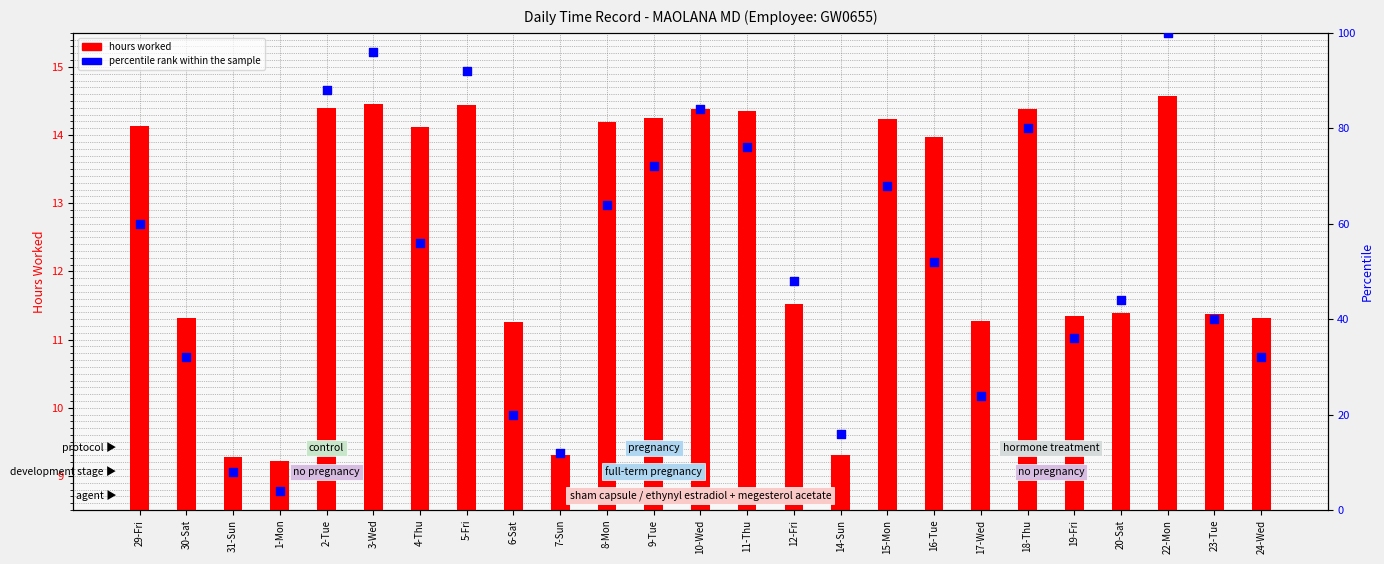

What are all the series names shown in the legend?

hours worked, percentile rank within the sample